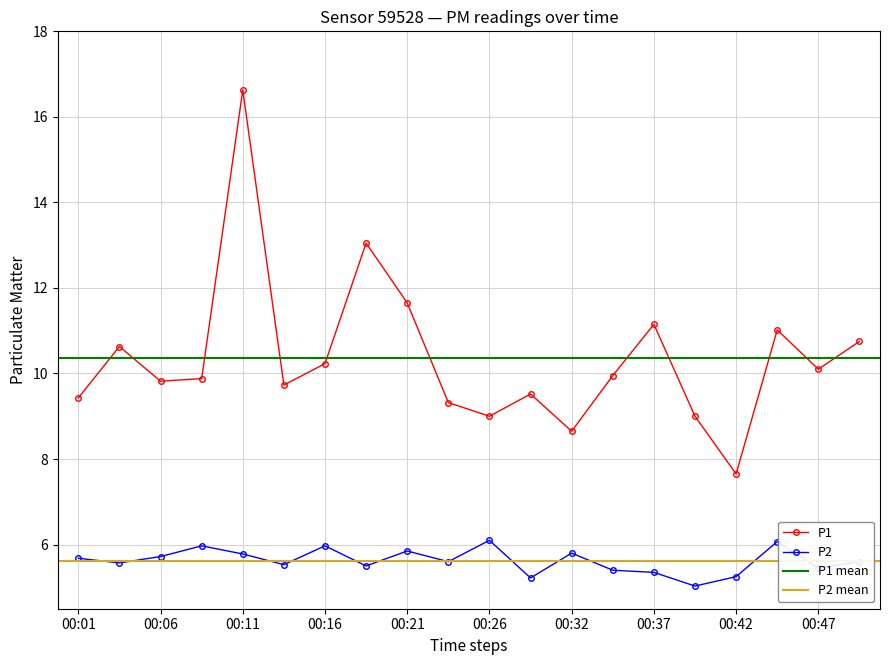

True or false: P2 and P1 cross at least once.

False